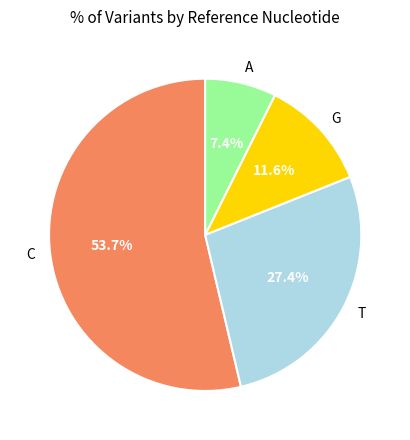

True or false: C accounts for 54% of the total.

True